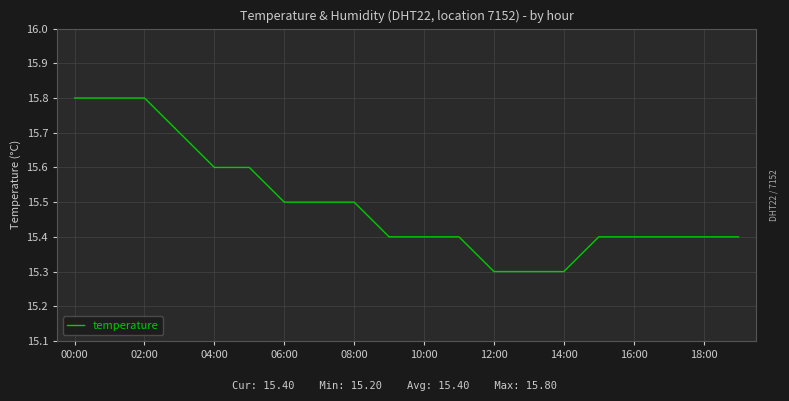

What is the greatest value displayed?

15.8